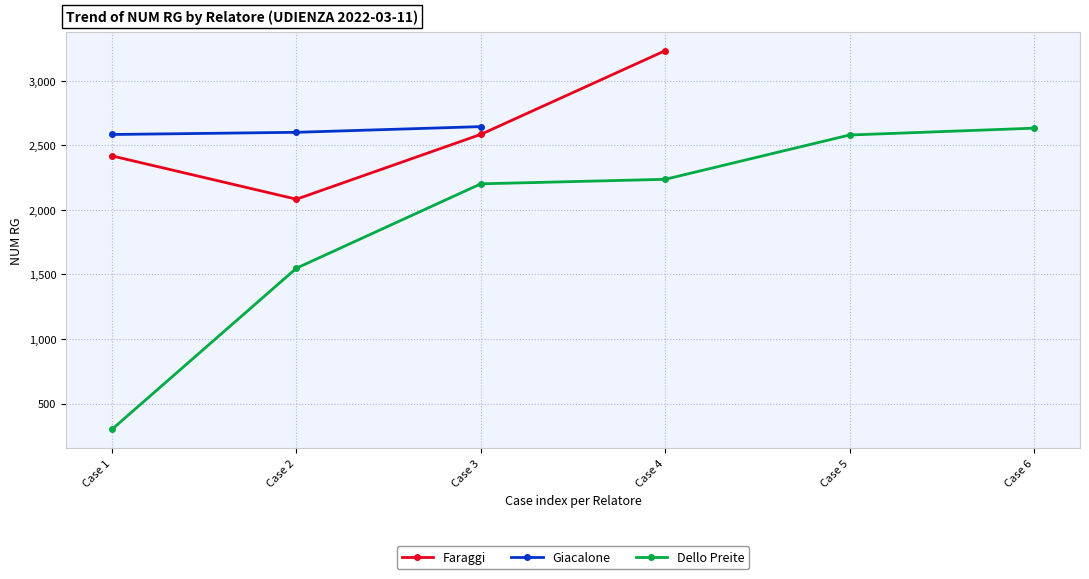

Where is the first local minimum for Faraggi?

Case 2